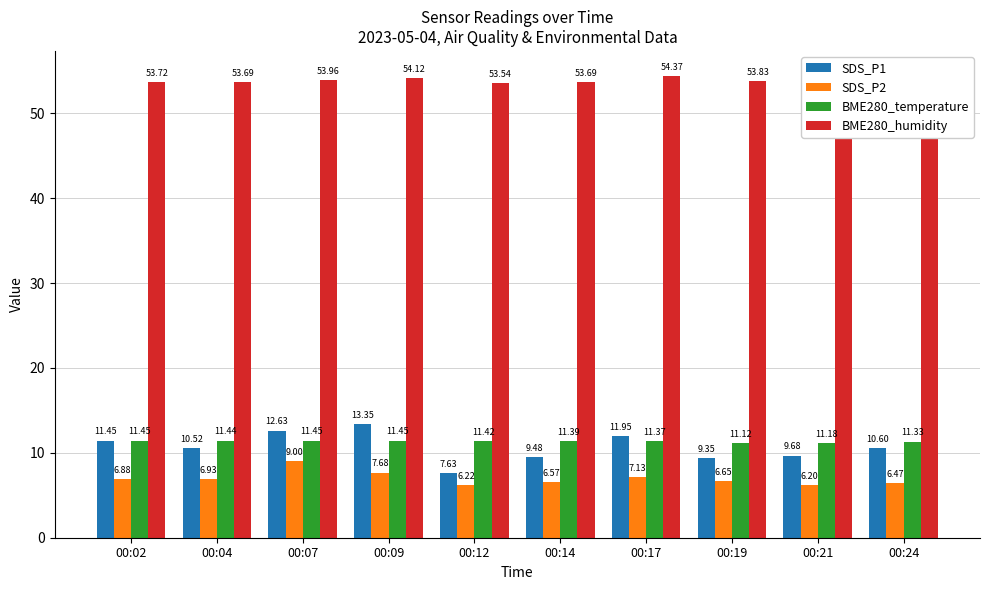

The value of BME280_humidity at 00:12 is 53.5. True or false?

True